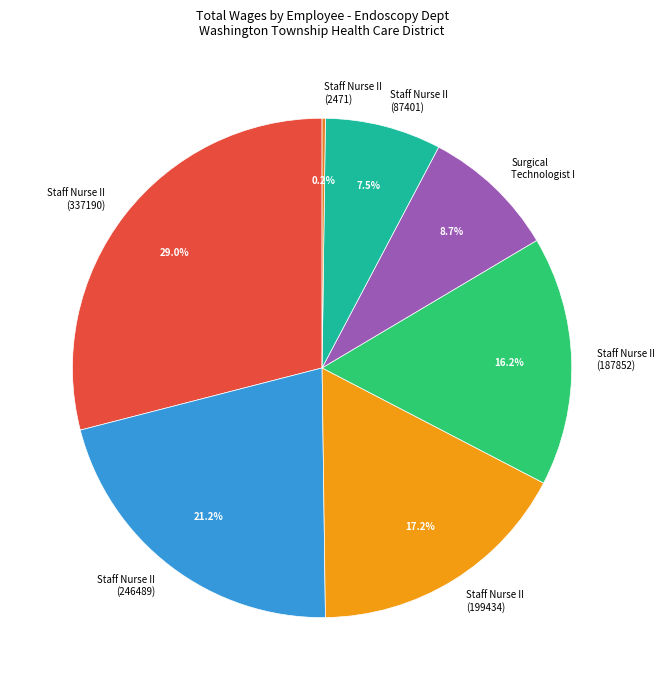

Which category has the biggest portion of the pie?

Staff Nurse II (337190)